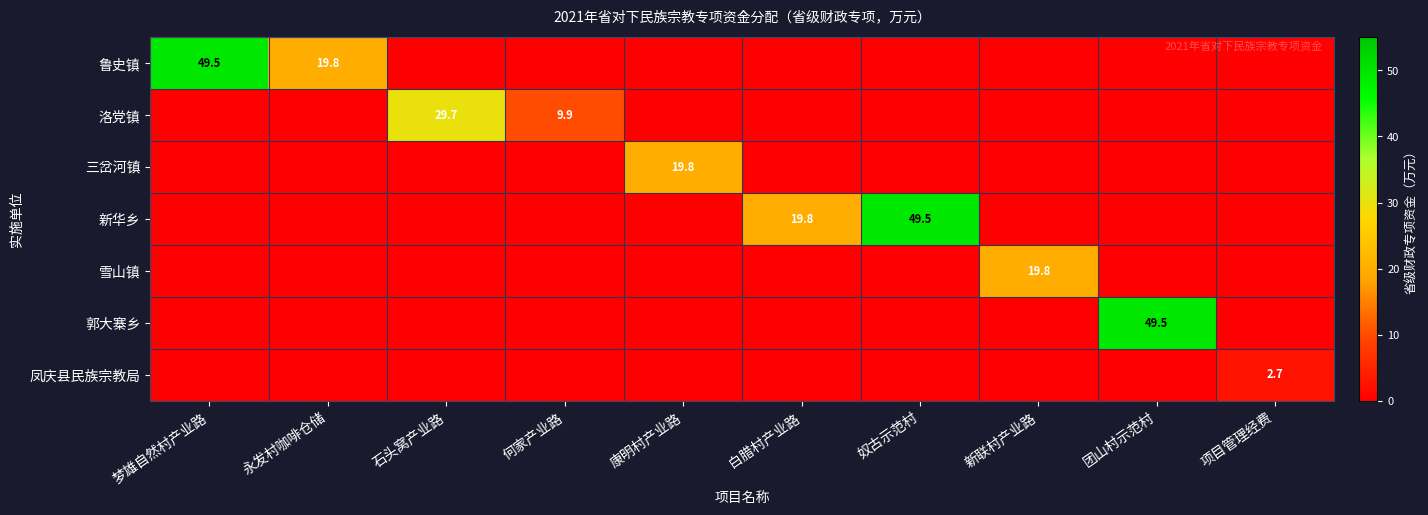

True or false: 凤庆县民族宗教局 has a value of 0.8 at 项目管理经费.

False